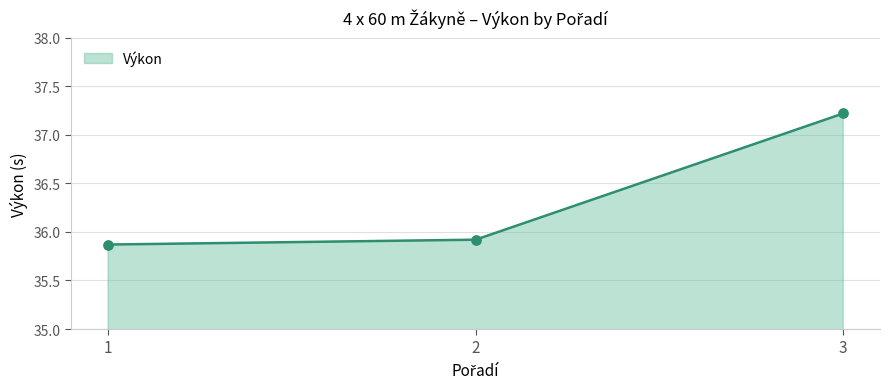

Approximately how many times larger is the value at 2 compared to 1?

1.0